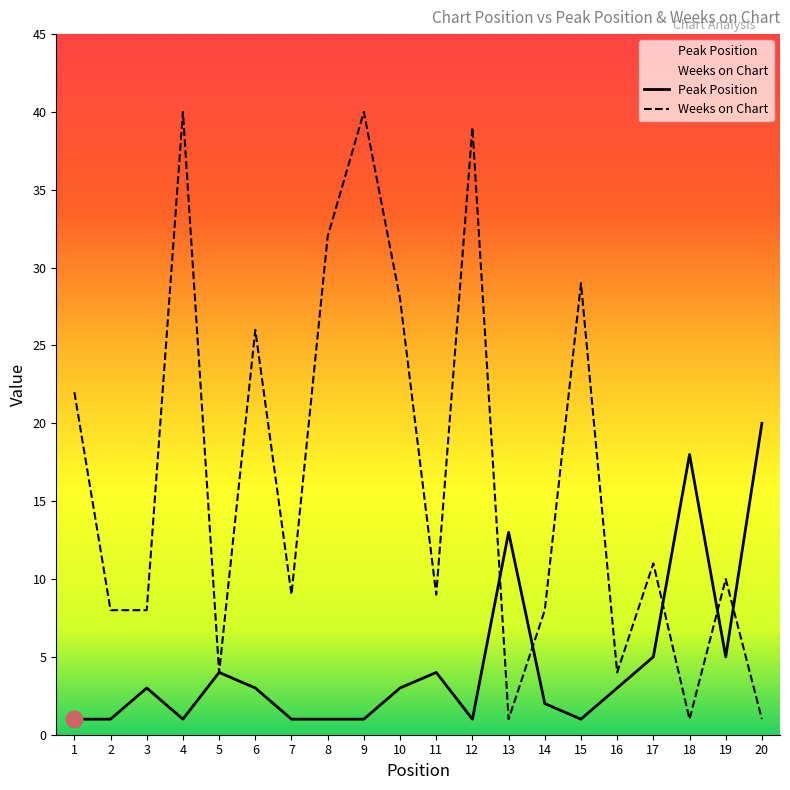

Reading left to right, list all the values displayed in this chart.

Peak Position: 1=1	2=1	3=3	4=1	5=4	6=3	7=1	8=1	9=1	10=3	11=4	12=1	13=13	14=2	15=1	16=3	17=5	18=18	19=5	20=20
Weeks on Chart: 1=22	2=8	3=8	4=40	5=4	6=26	7=9	8=32	9=40	10=28	11=9	12=39	13=1	14=8	15=29	16=4	17=11	18=1	19=10	20=1